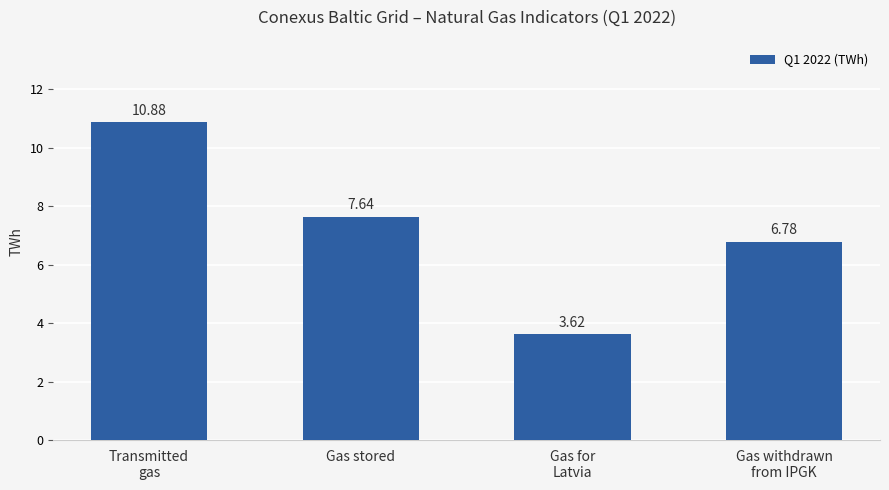

How many bars are there in total?

4